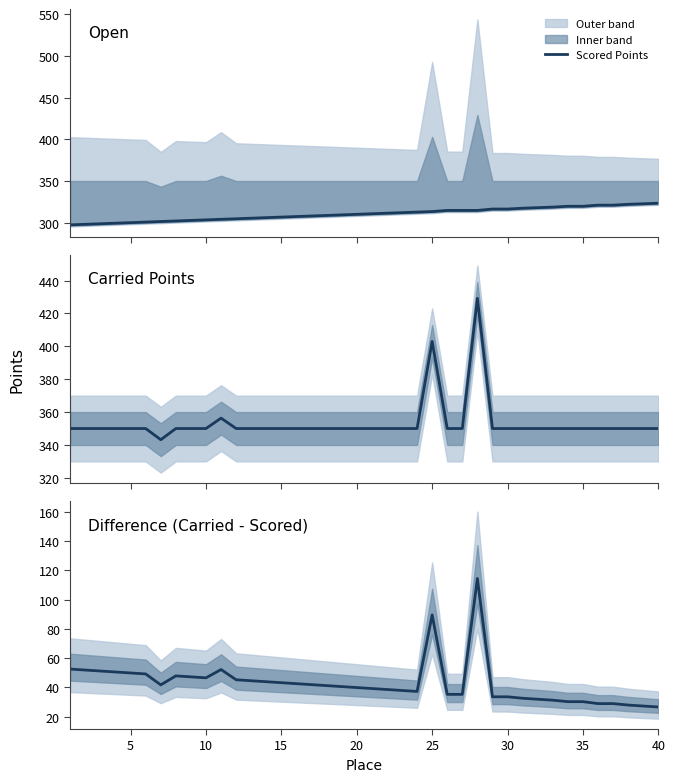

How many interior local peaks does the Difference series have?

4